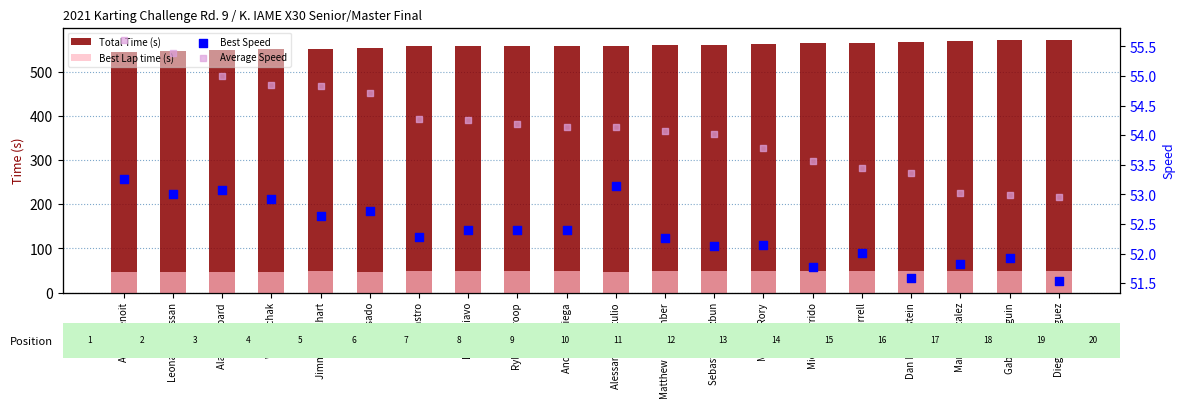

At which category is the sum across all series the highest?

Diego Rodriguez